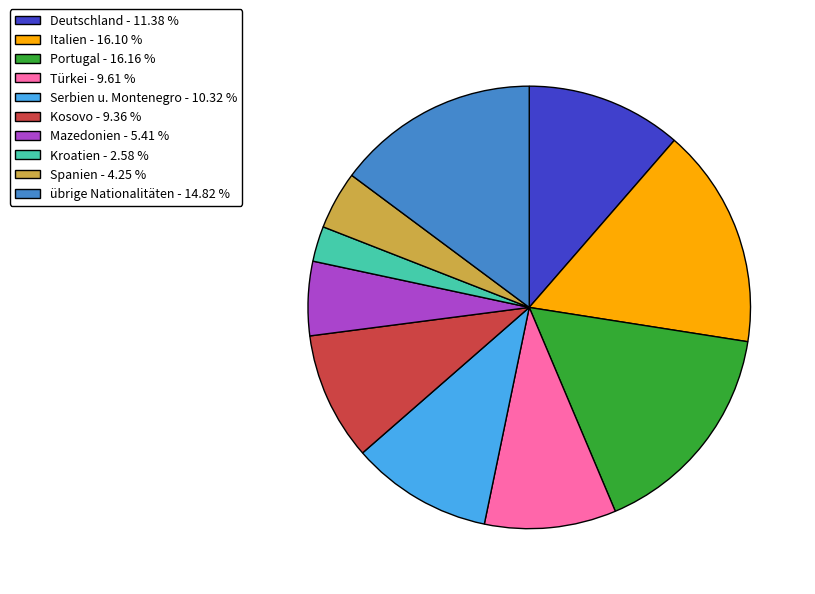

Which category has the smallest portion of the pie?

Kroatien - 2.58 %